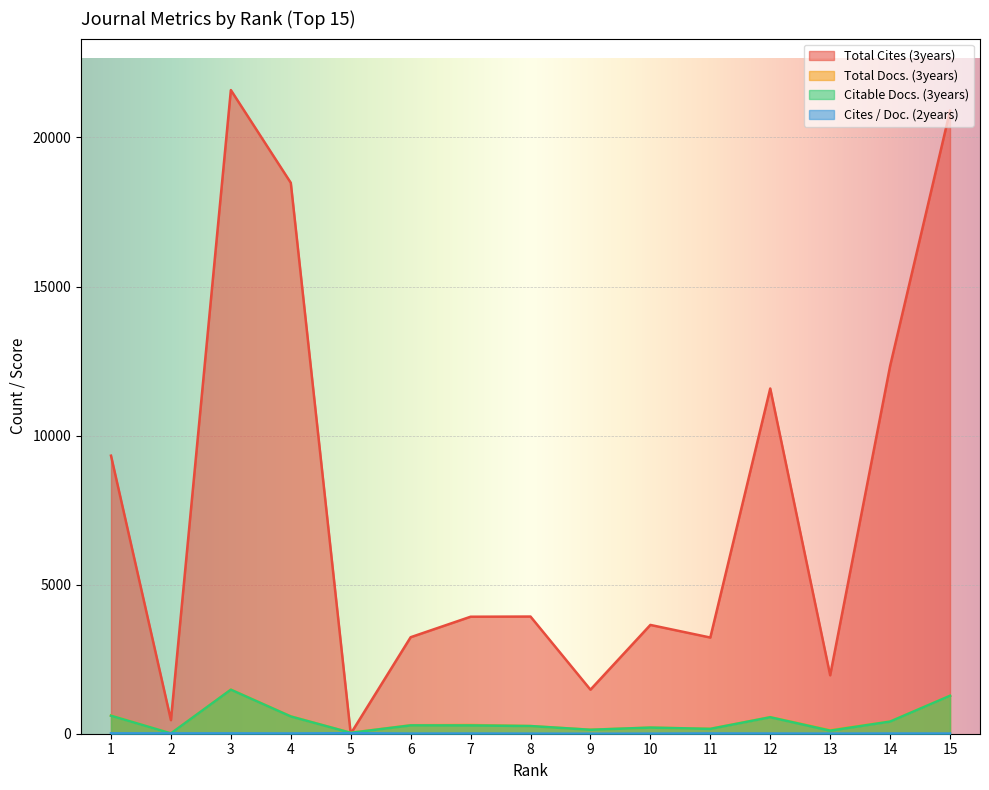

Is it true that Cites / Doc. (2years) equals 3.1 at 10?

True